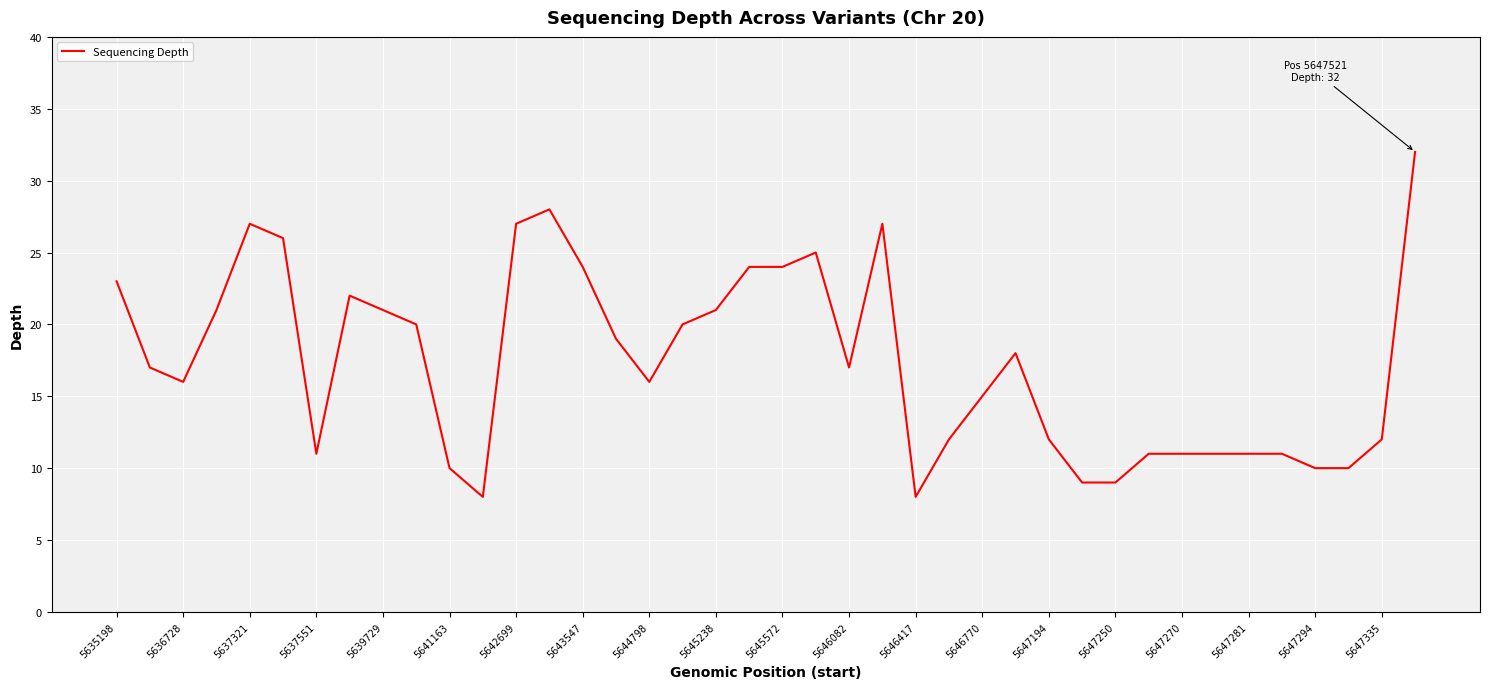

What is the greatest value displayed?

32